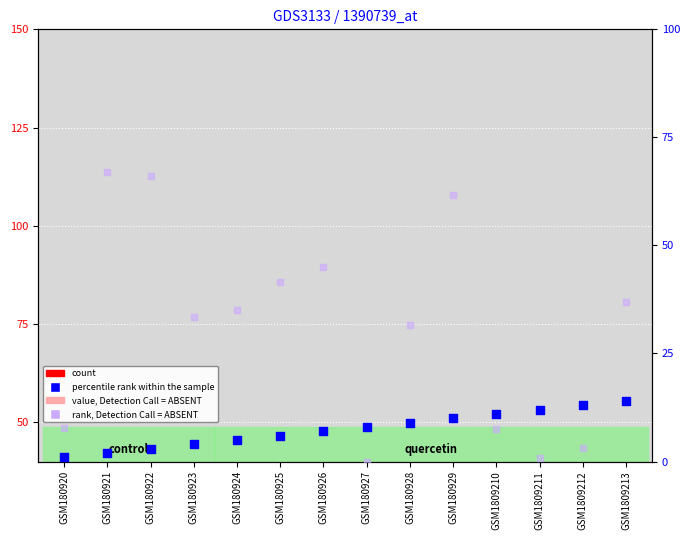

Which series contains the highest Y value?

rank, Detection Call = ABSENT